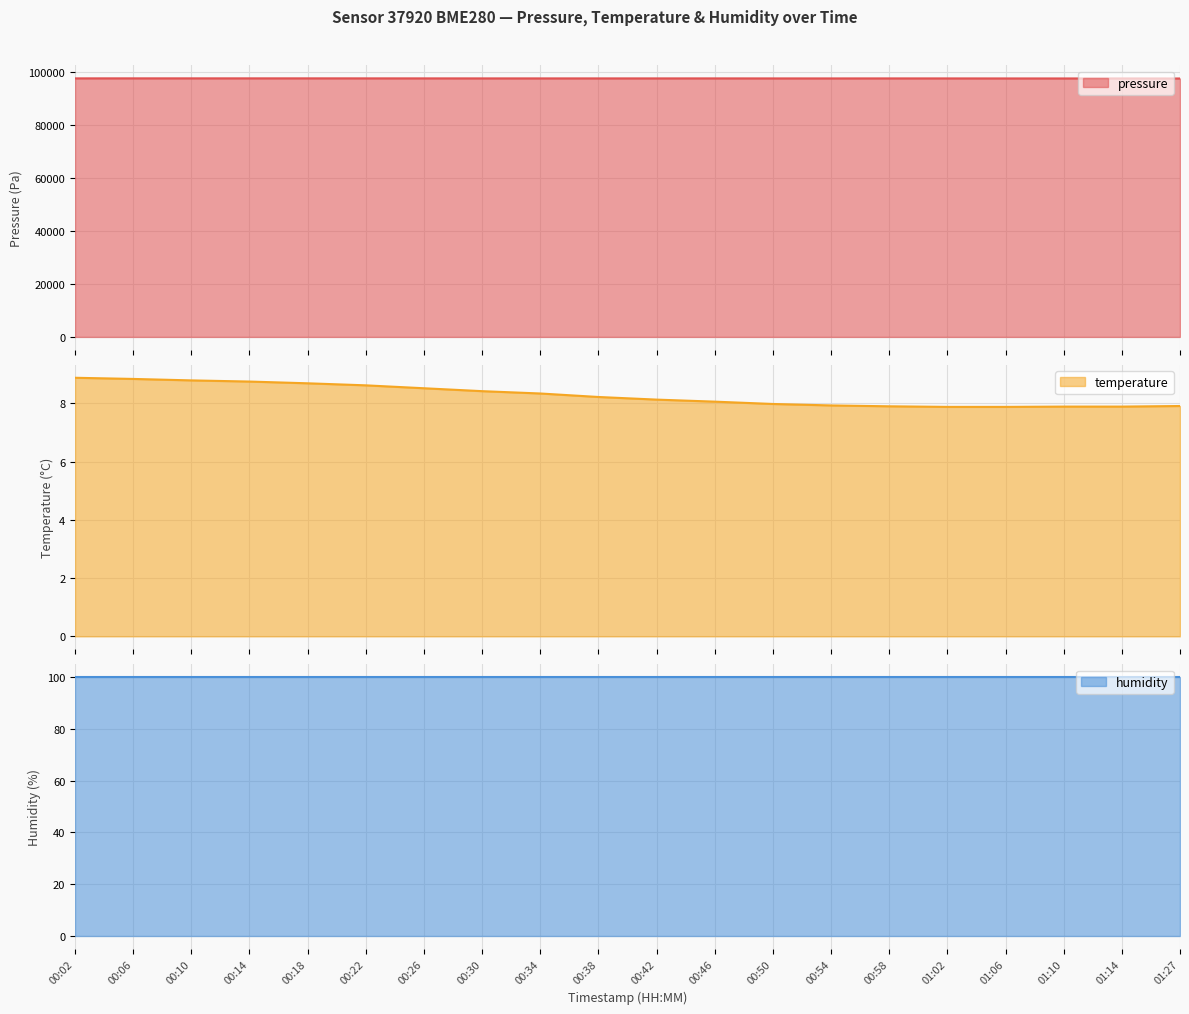

Which category has the lowest value across all series?

01:02